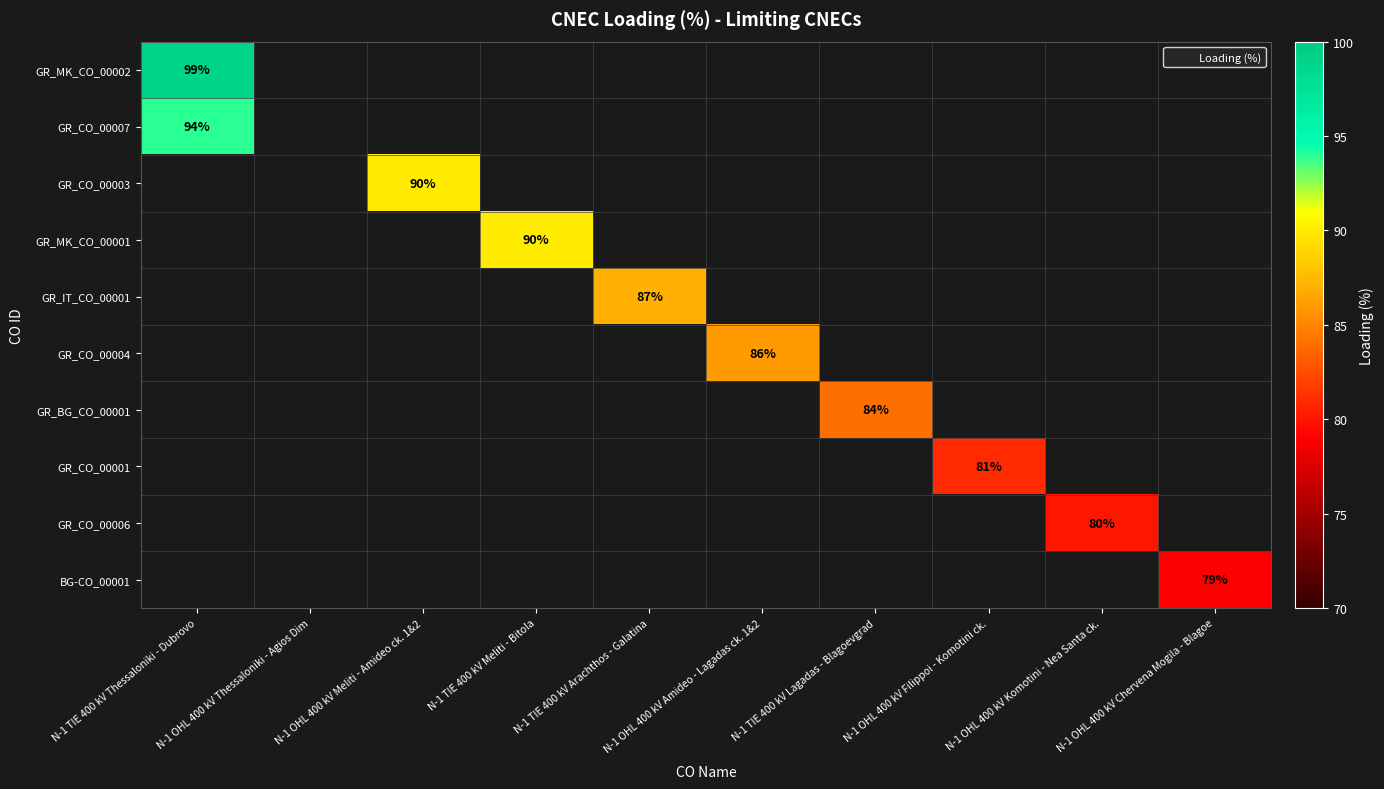

At how many categories does at least one series exceed 90?

1